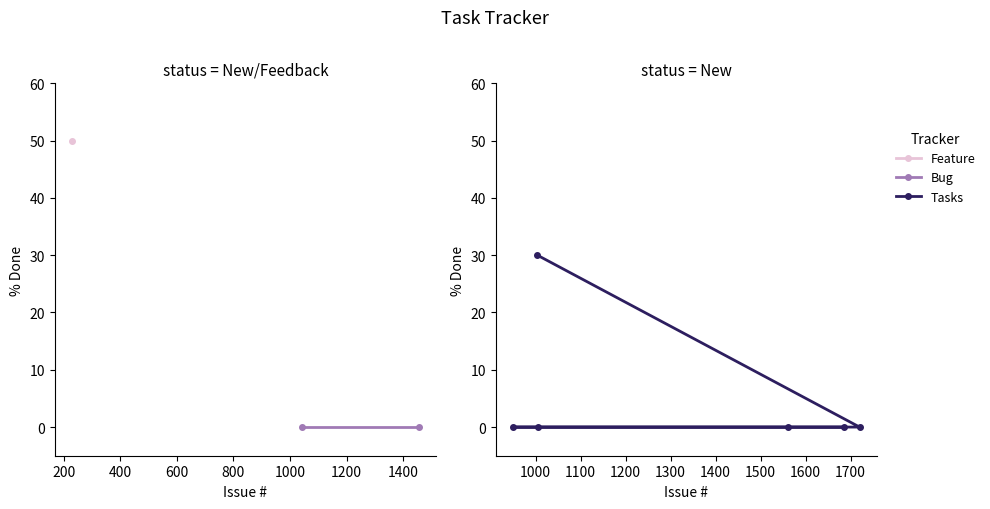

True or false: the data has more than 0 interior local peaks.

False